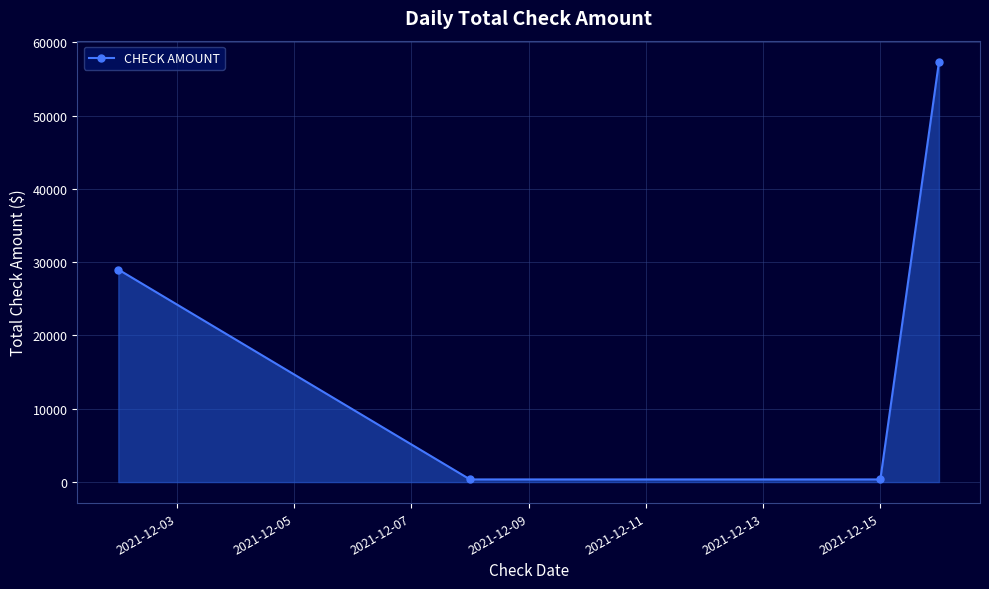

What is the maximum value shown in the chart?

57347.8